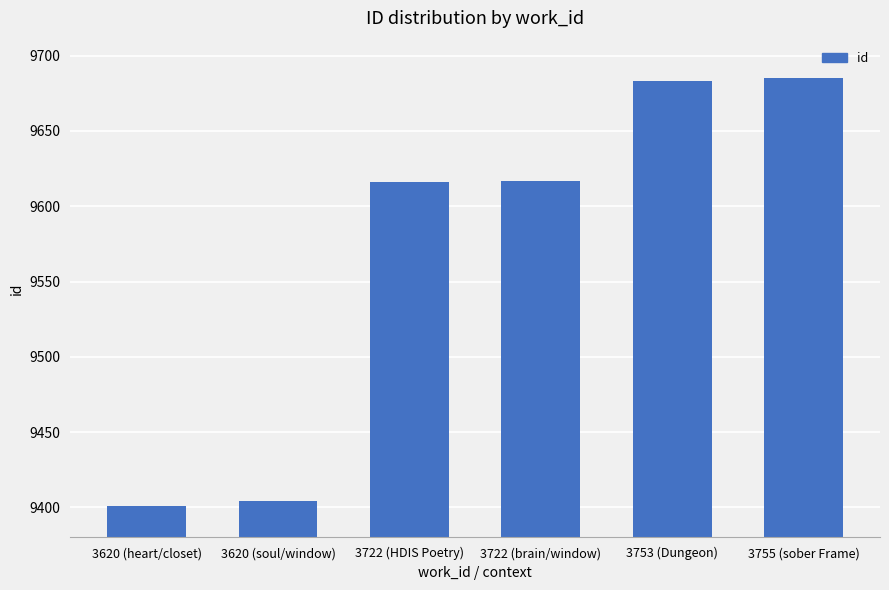

What is the label of the 5th bar from the left?

3753 (Dungeon)